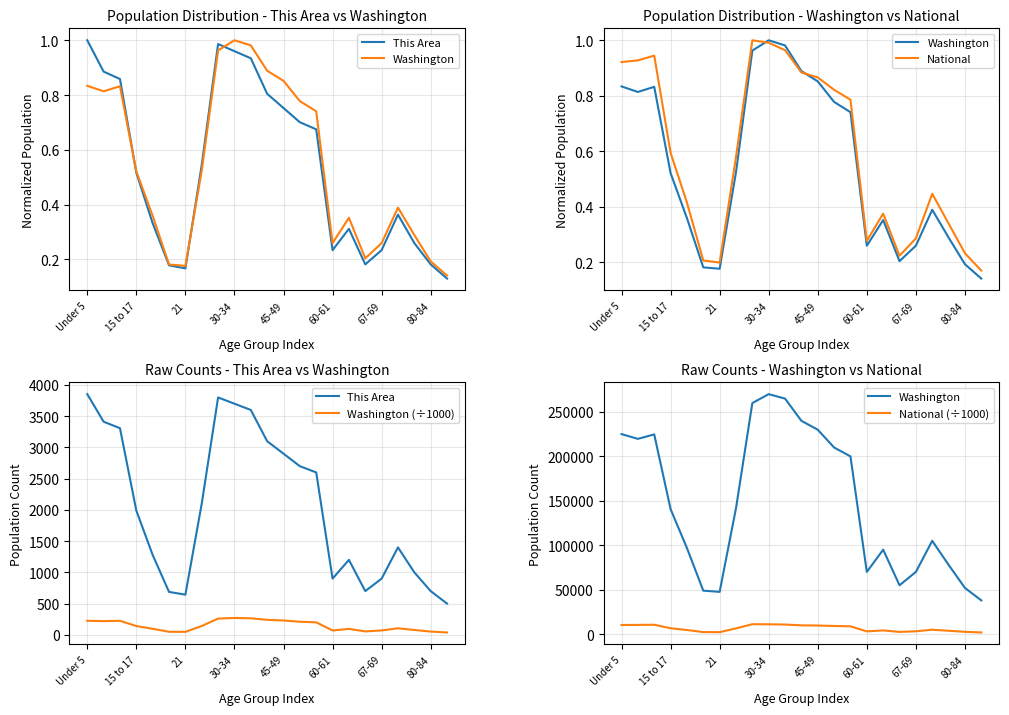

Which has a higher value, 21 or 9?

9